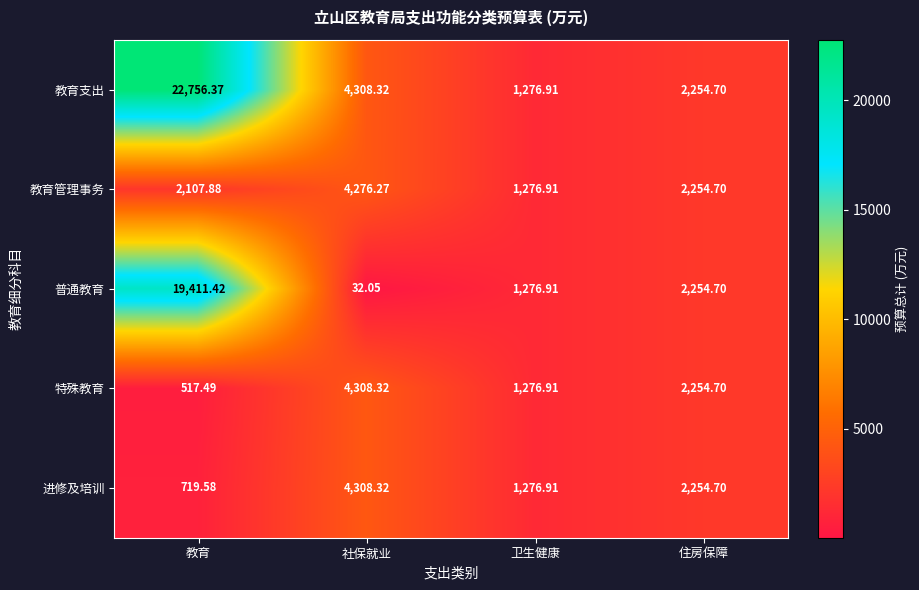

Where is 特殊教育 nearest to the value 2412?

住房保障